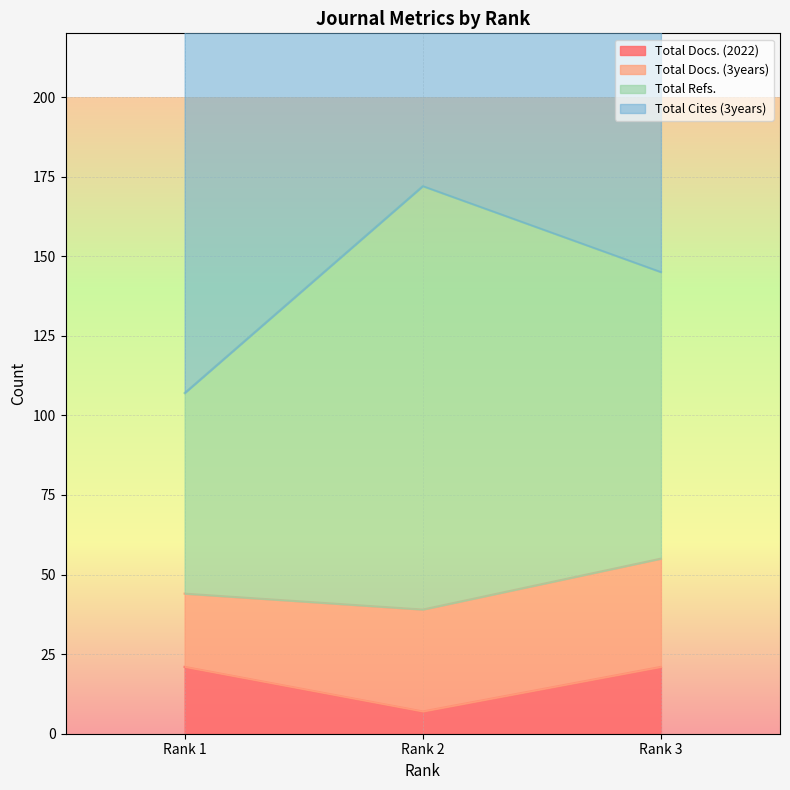

The value of Total Docs. (2022) at Rank 3 is 30. True or false?

False